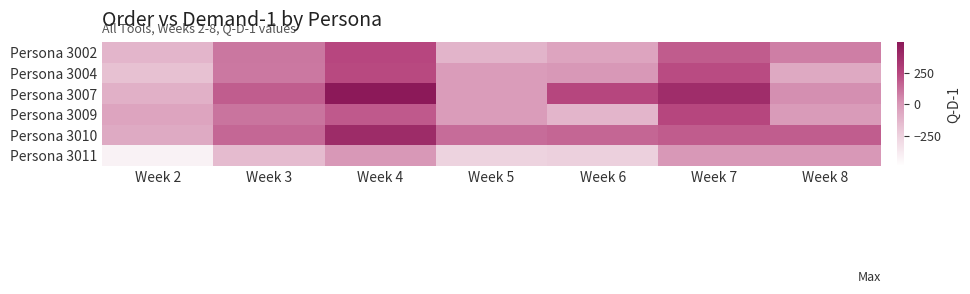

Count the number of data series in this chart.

6